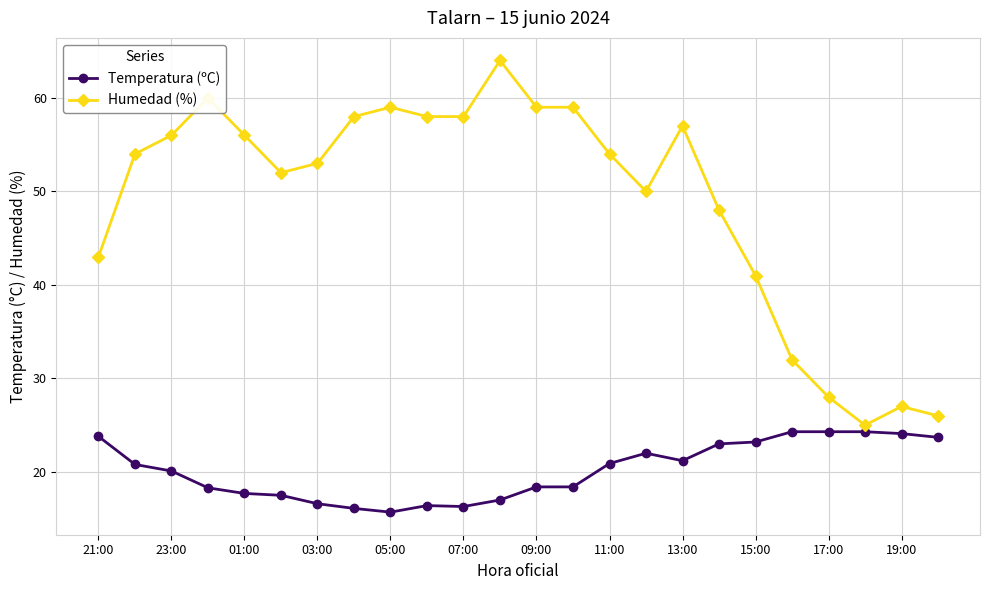

What is the value of the Temperatura (ºC) point at the 16th from the left?

22.0